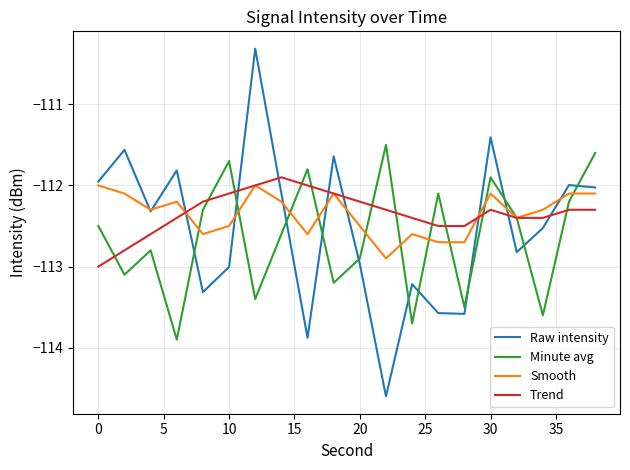

Which series has the widest spread of values?

Raw intensity